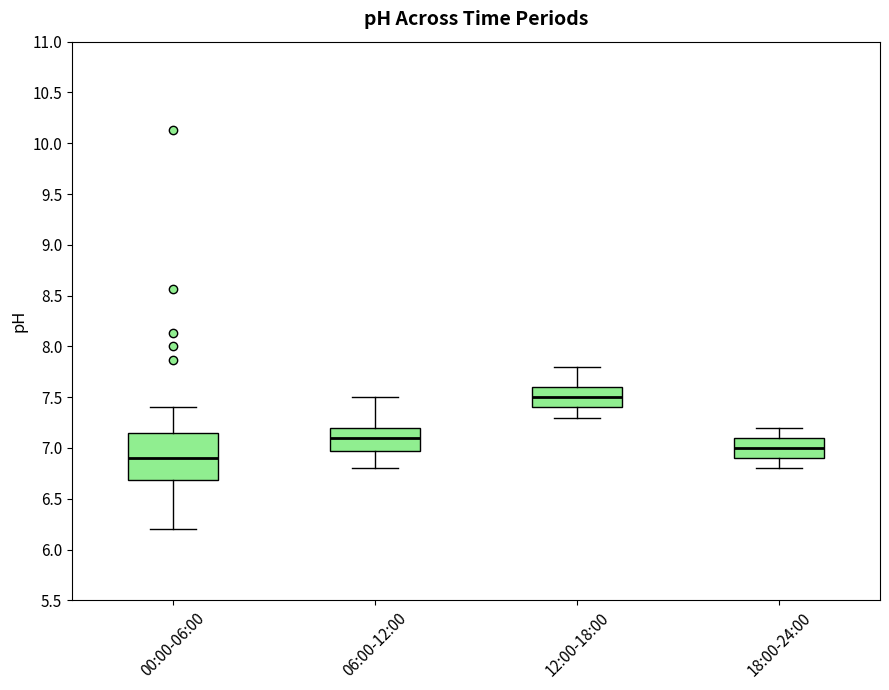

Which box's median line is the lowest?

00:00-06:00